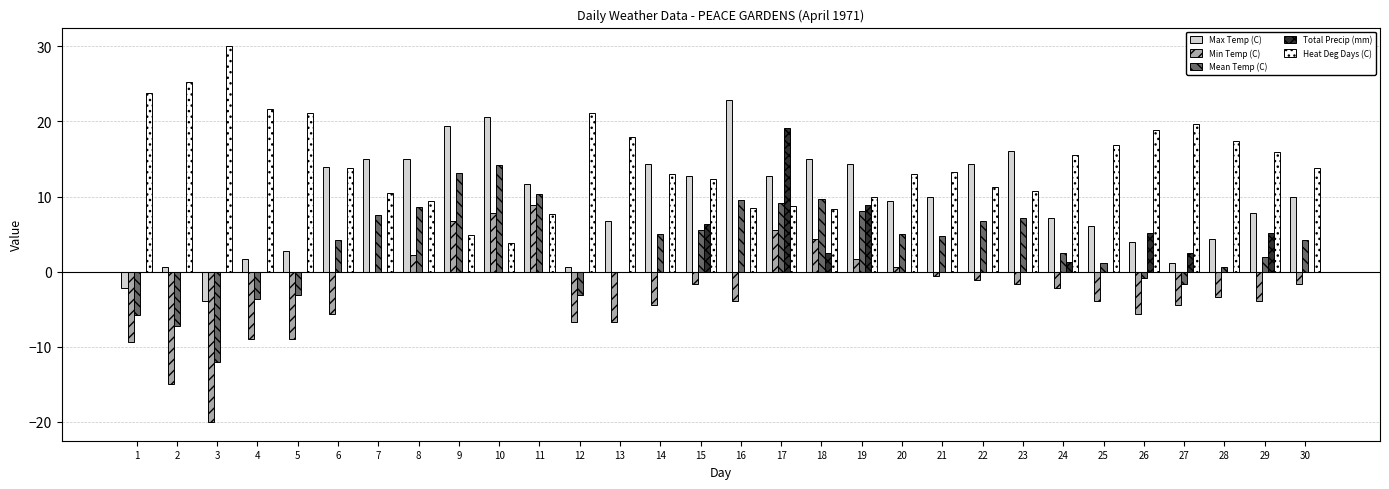

What are all the series names shown in the legend?

Max Temp (C), Min Temp (C), Mean Temp (C), Total Precip (mm), Heat Deg Days (C)